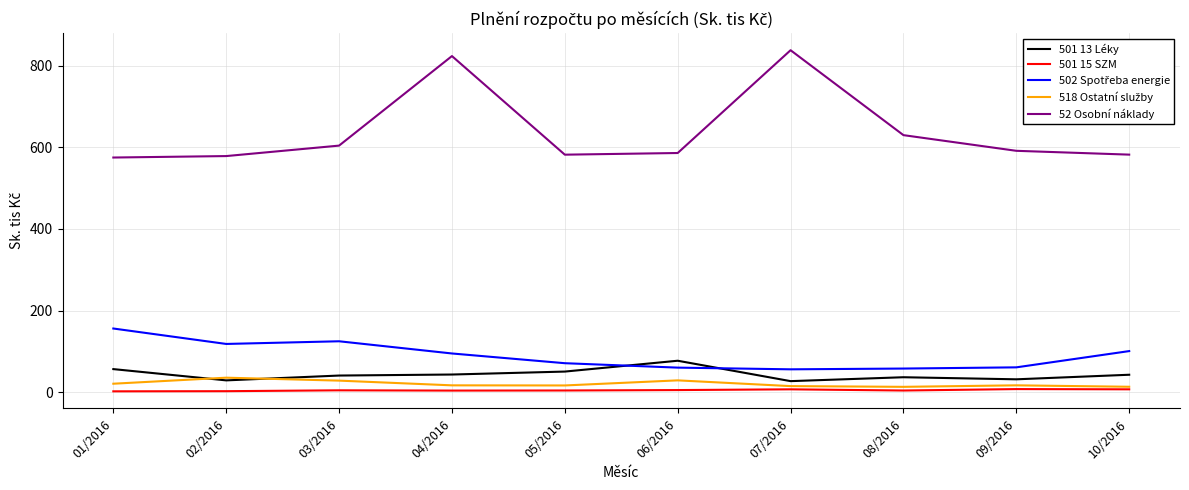

How many distinct data groups are displayed?

5